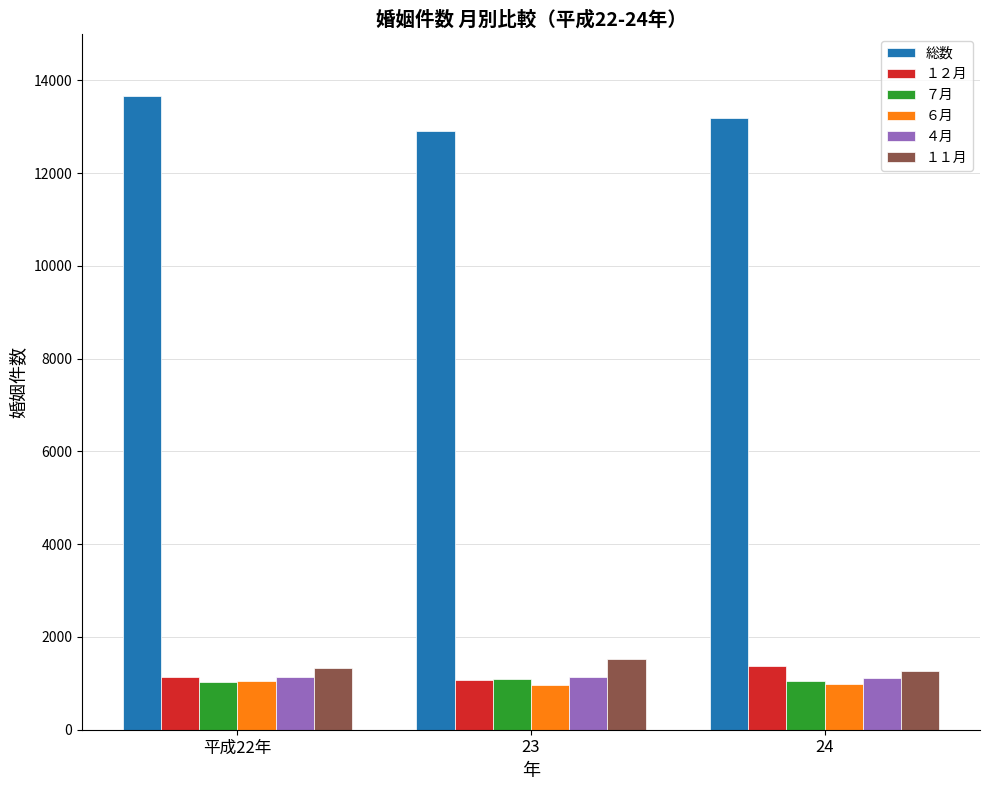

The １１月 series shows 269 at 24. True or false?

False